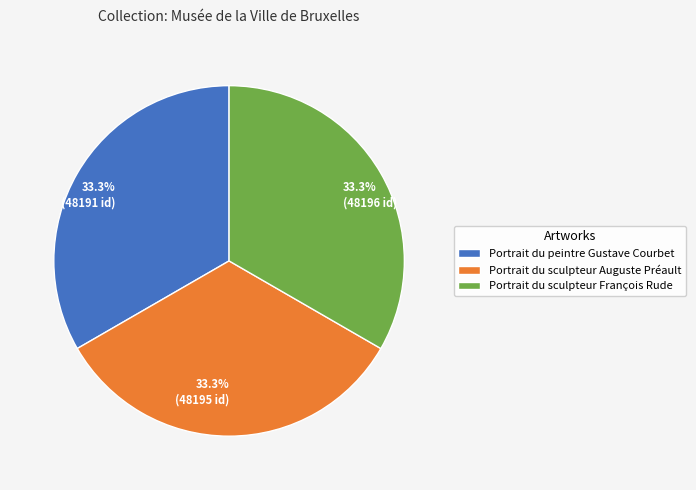

To the nearest percent, what percentage of the pie is Portrait du sculpteur François Rude?

33%